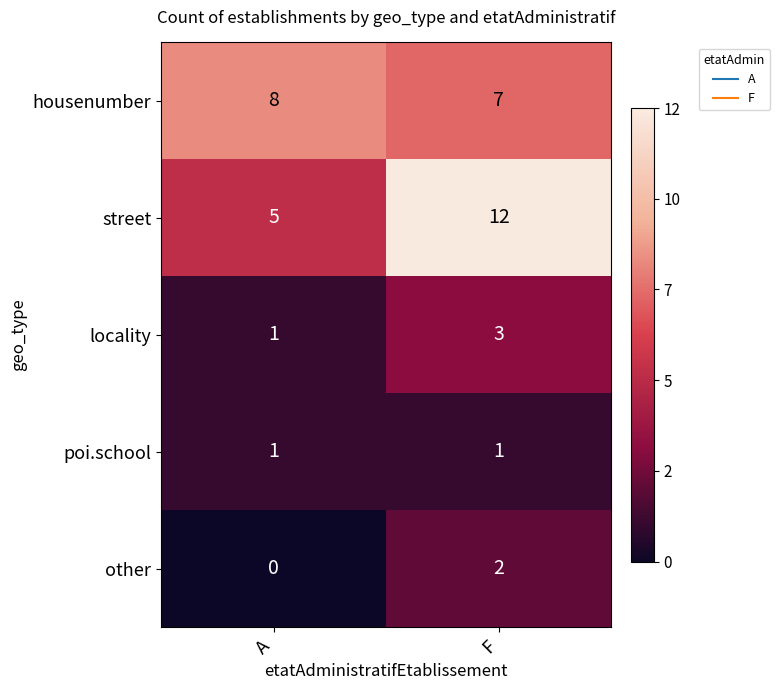

What is the total value across all series at F?

25